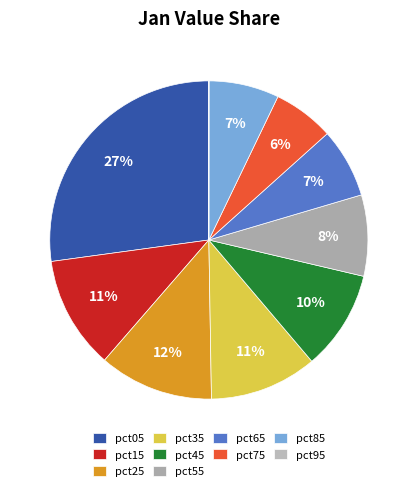

Count the number of slices in the pie.

10